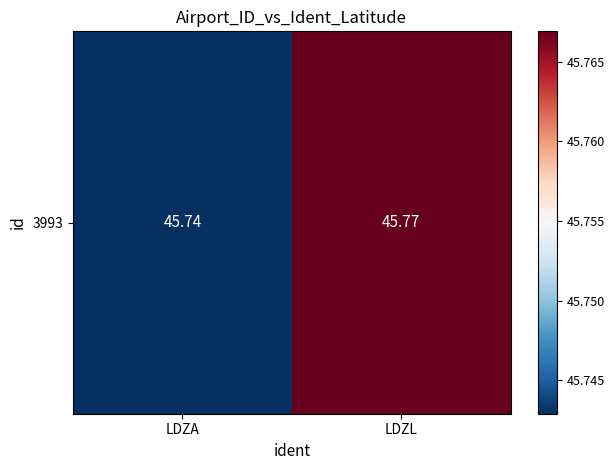

The chart shows a value of 45.8 at LDZL. True or false?

True